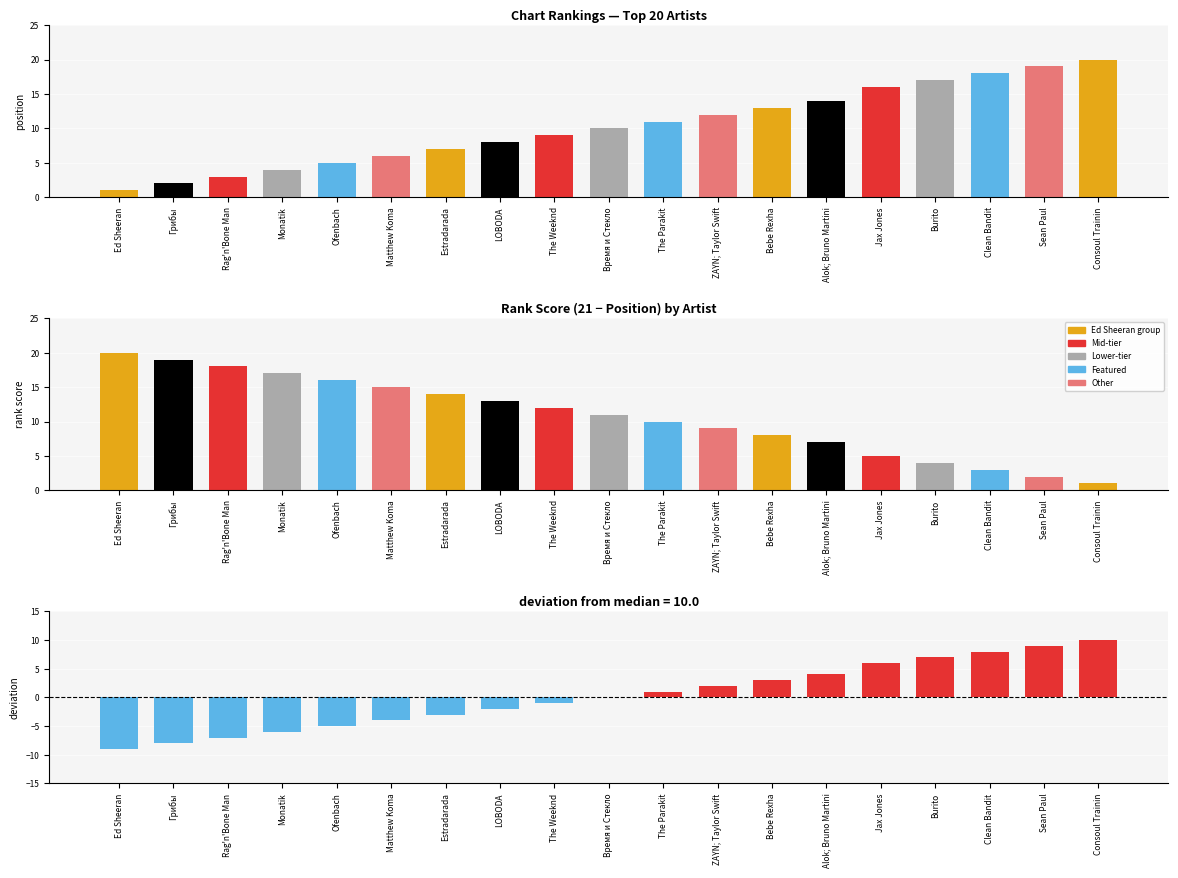

Which series has the largest total across all categories?

Rank Score